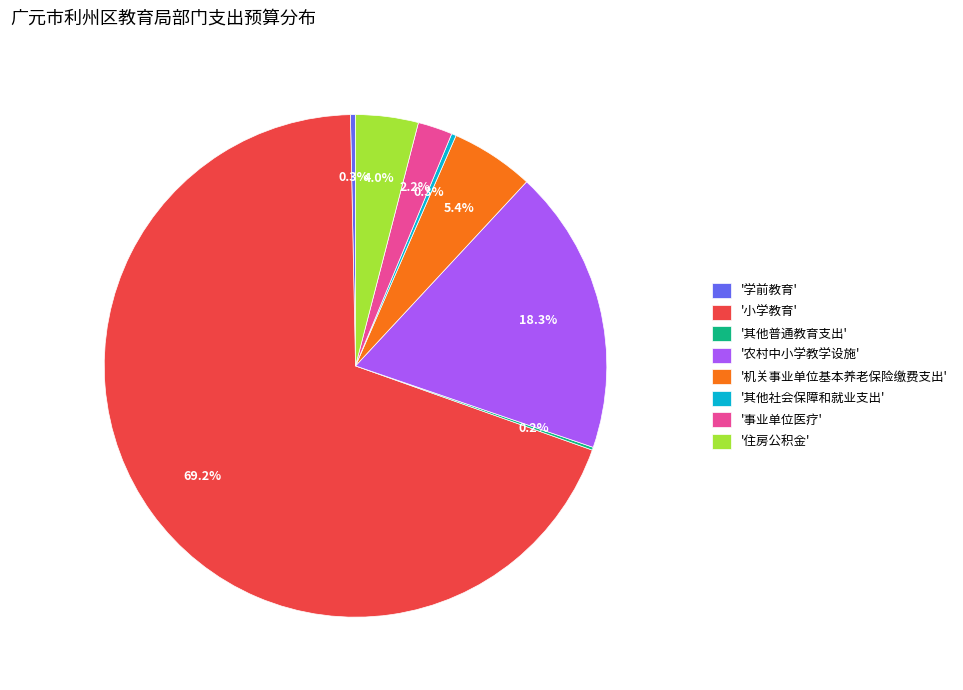

Which category has the biggest portion of the pie?

'小学教育'